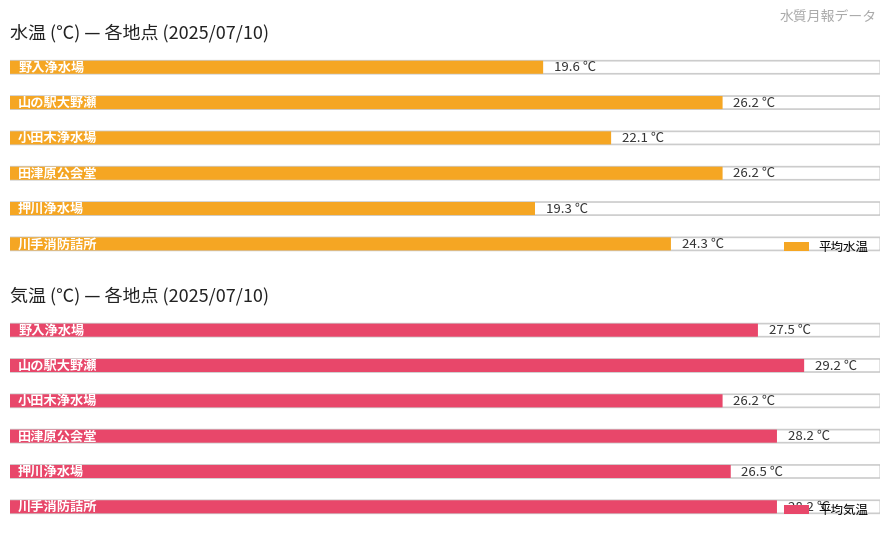

What is the sum of all Average utilization values?

165.8